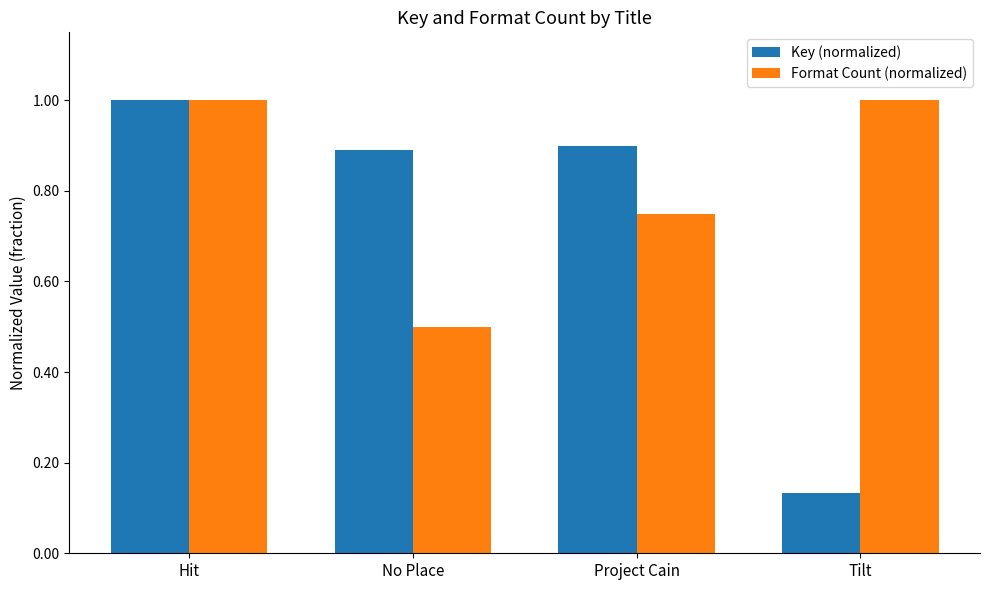

True or false: Format Count (normalized) has a value of 0.3 at No Place.

False